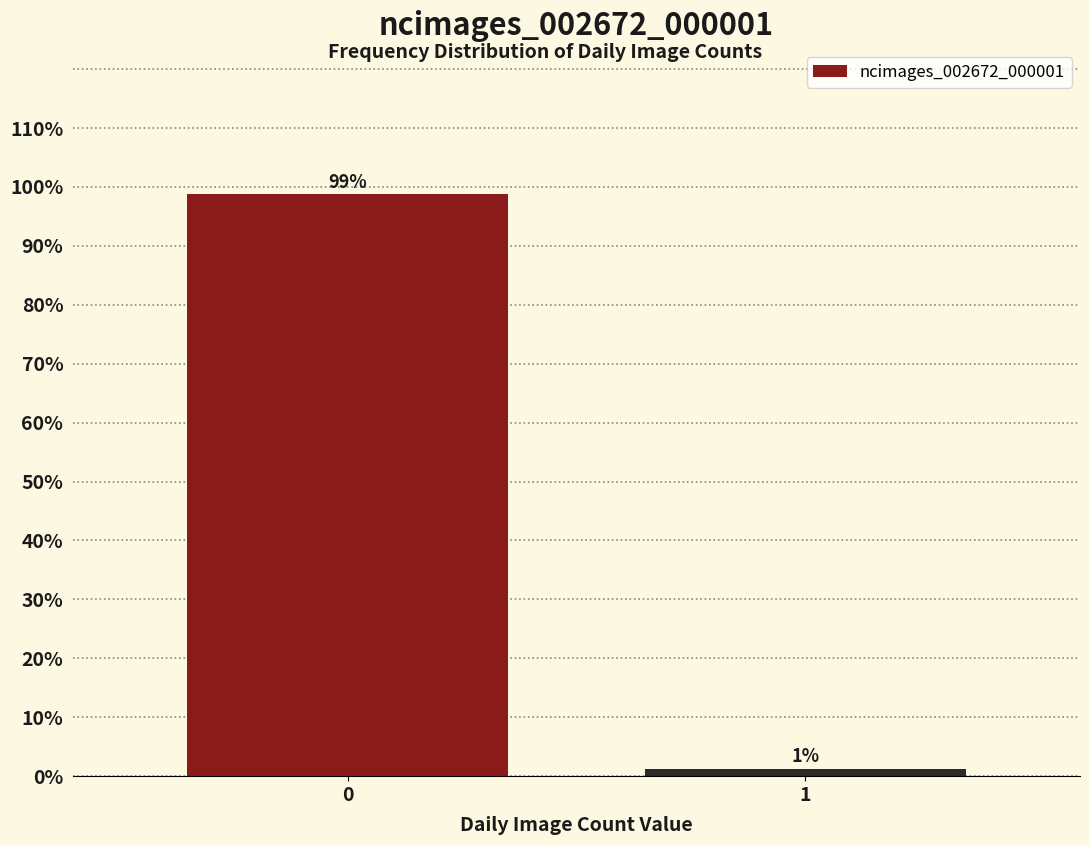

True or false: the data shows 98.8 at 0.

True